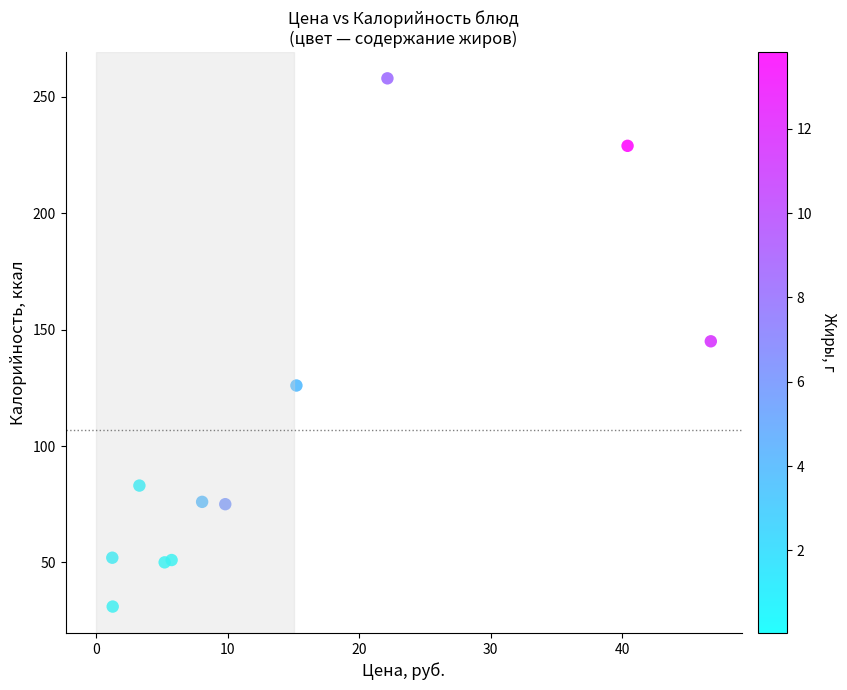

What is the average Y value?

107